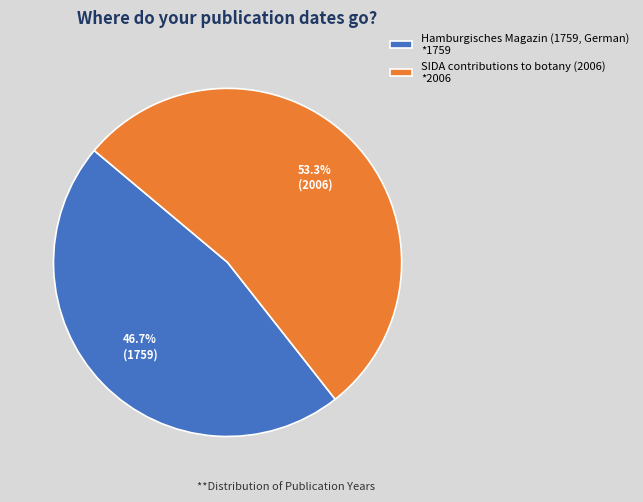

What is the smallest slice in the pie chart?

Hamburgisches Magazin (1759, German)